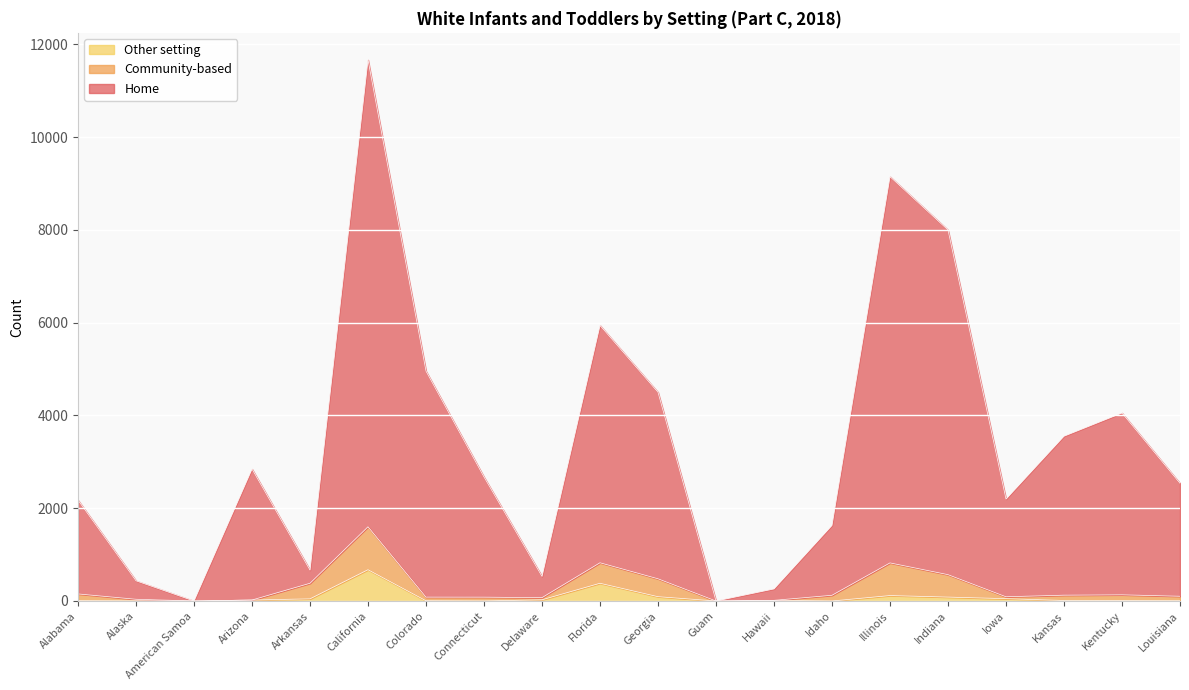

How many values in the Home series exceed 2671?

9